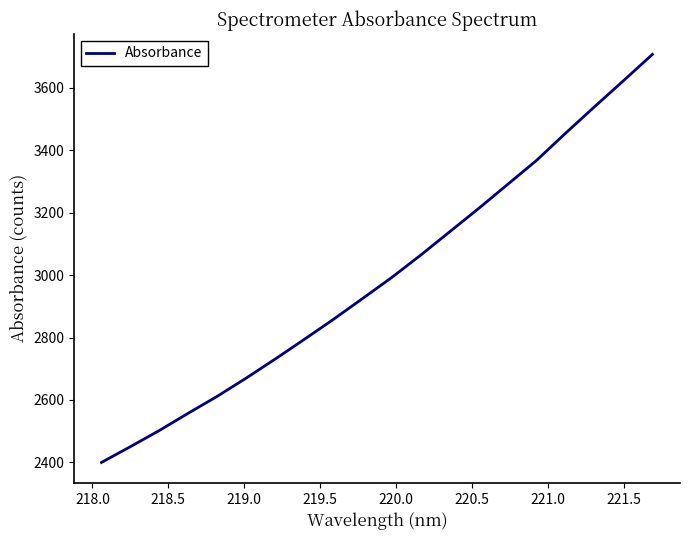

What is the difference between the maximum and minimum values?

1307.6